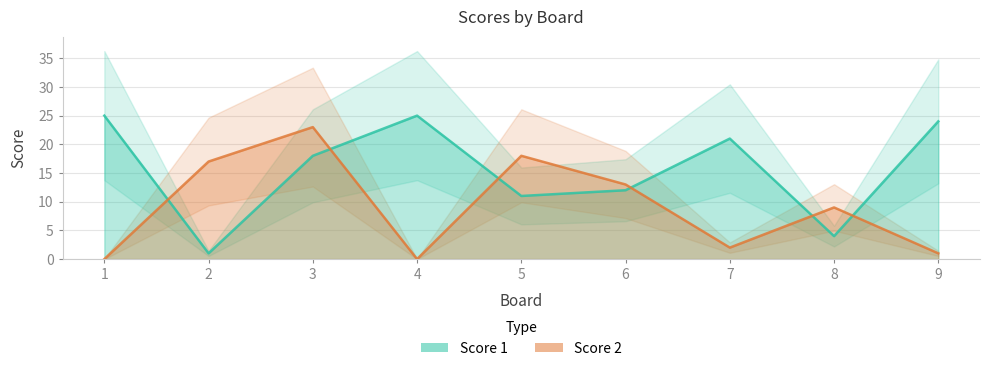

Rank the series by their maximum value, from lowest to highest.

Score 2, Score 1